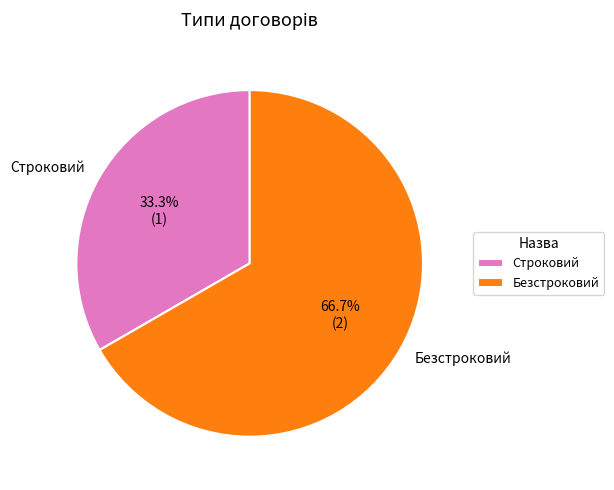

Rank the categories by value from highest to lowest.

Безстроковий, Строковий